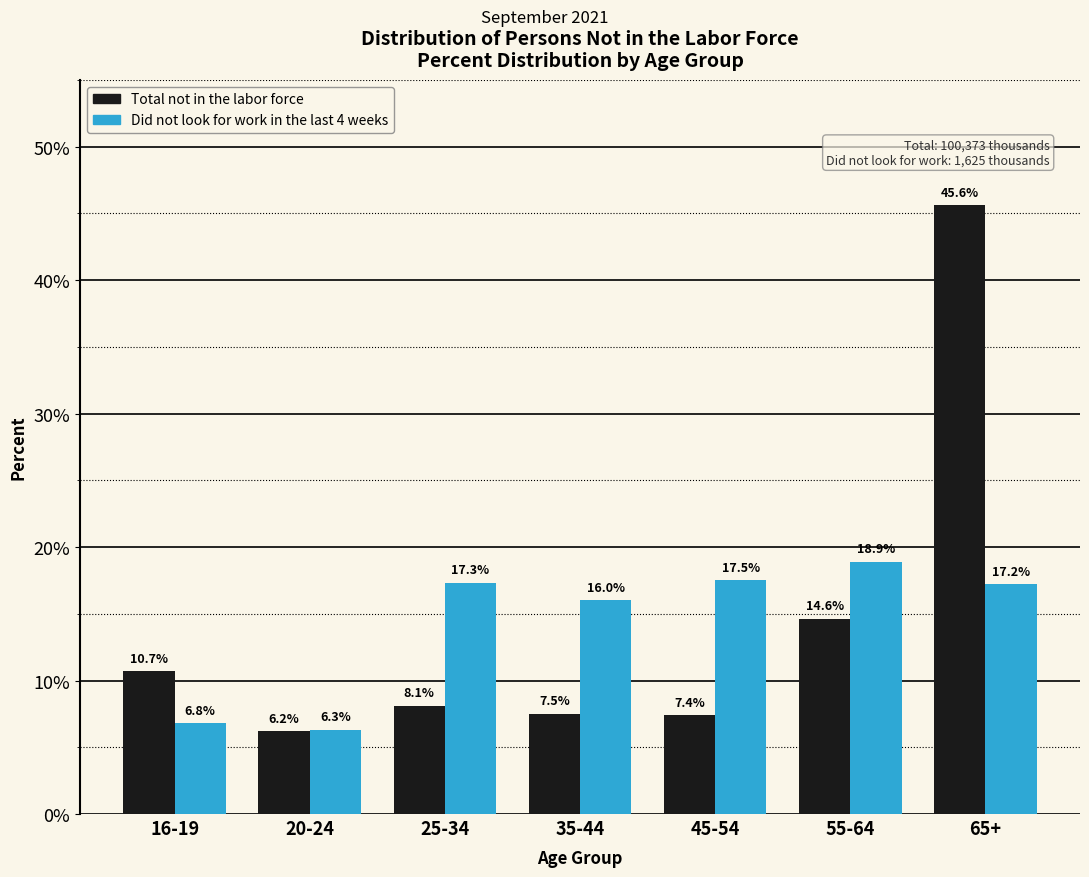

Reading right to left, list all the values displayed in this chart.

Total not in the labor force: 65+=45.6	55-64=14.6	45-54=7.4	35-44=7.5	25-34=8.1	20-24=6.2	16-19=10.7
Did not look for work in the last 4 weeks: 65+=17.2	55-64=18.9	45-54=17.5	35-44=16.0	25-34=17.3	20-24=6.3	16-19=6.8